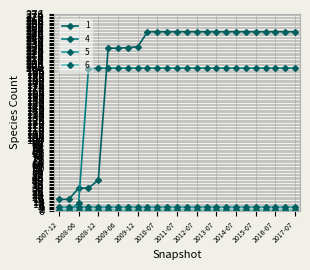

At how many categories does at least one series exceed 117?

22